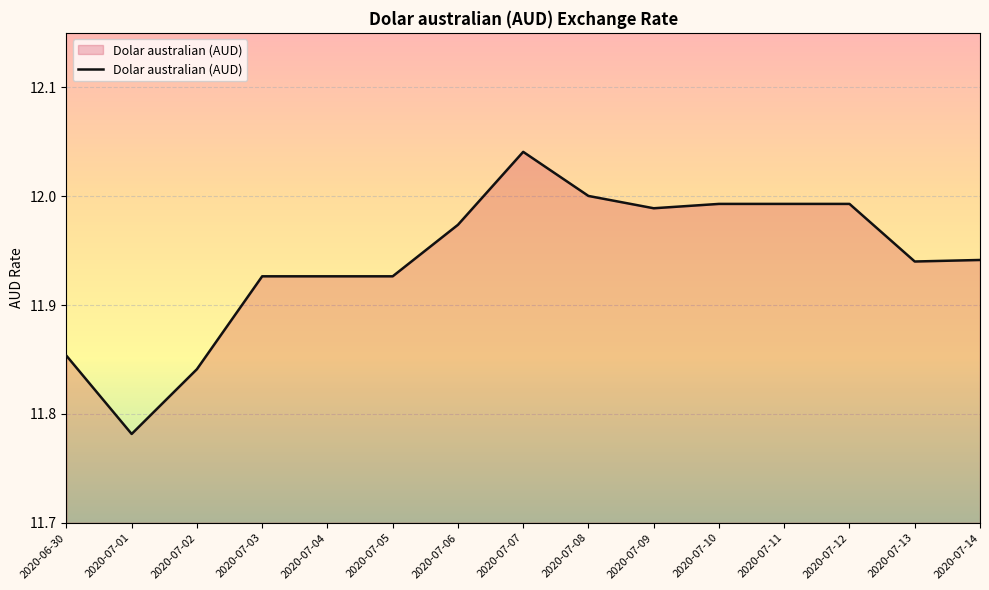

What position from the right is 2020-07-02?

13